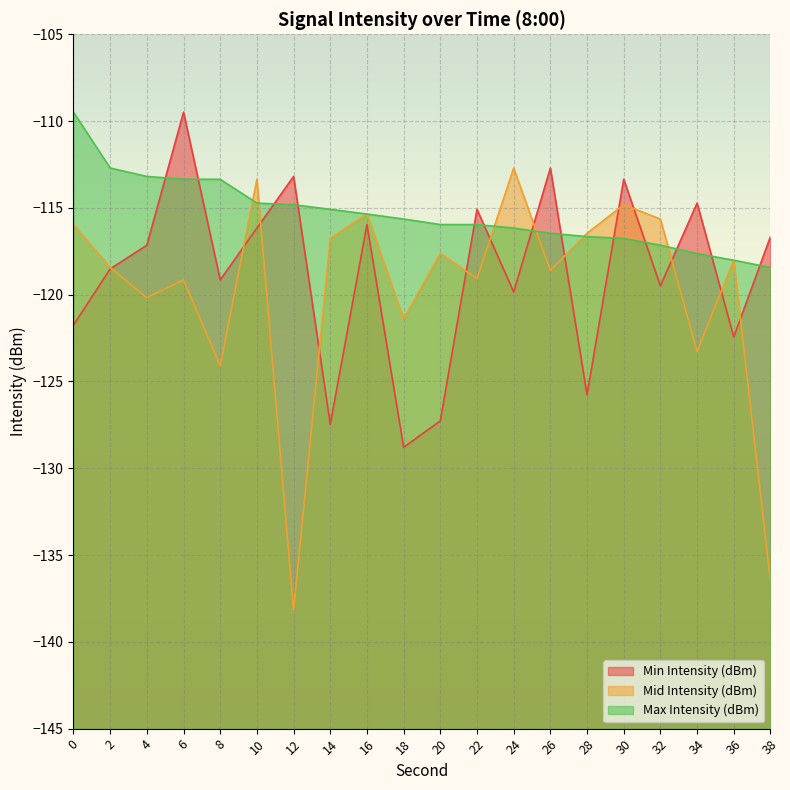

At which category does the chart reach its peak across all series?

6